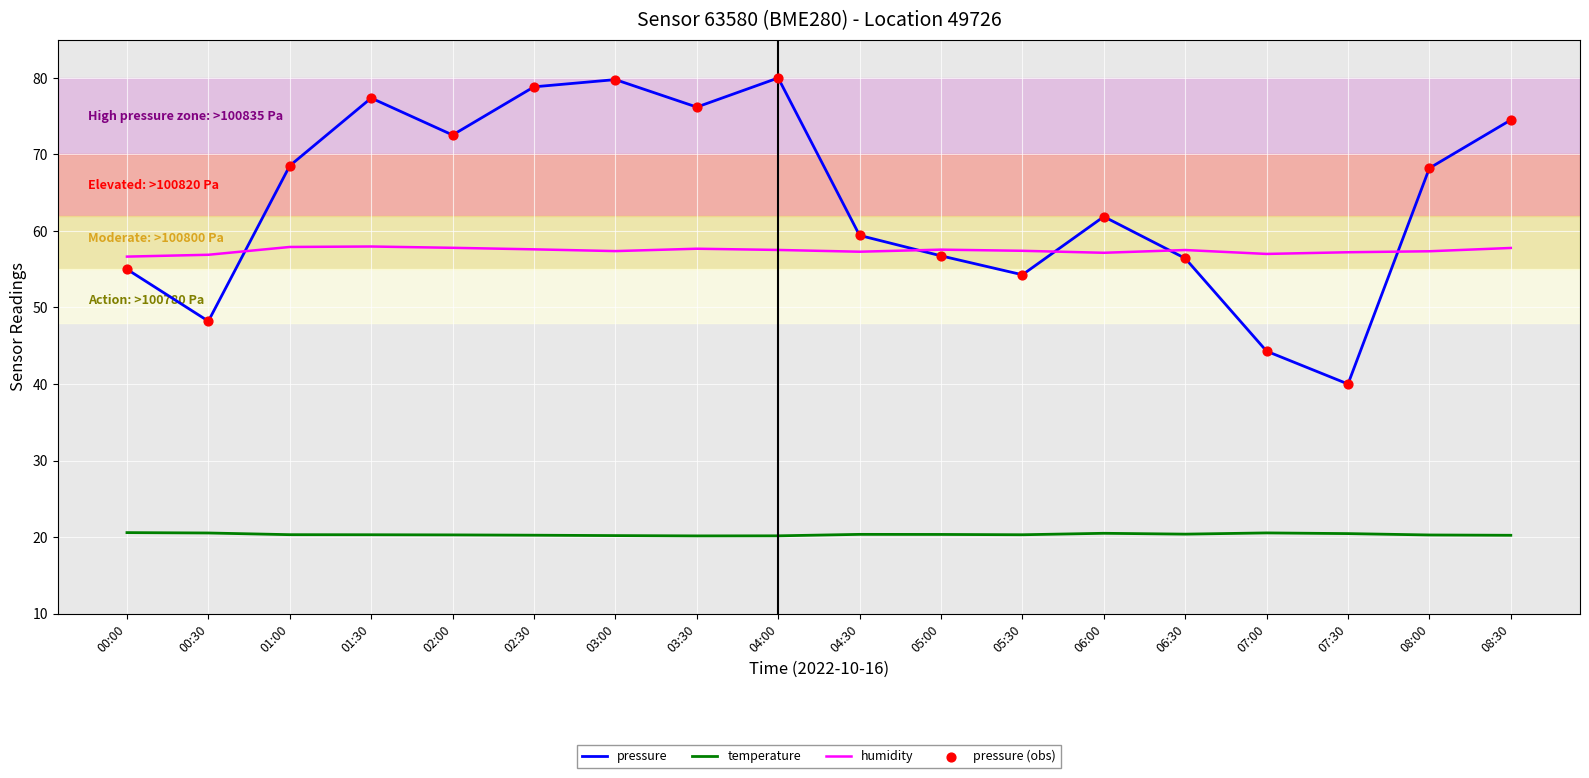

Which series has the widest spread of values?

pressure